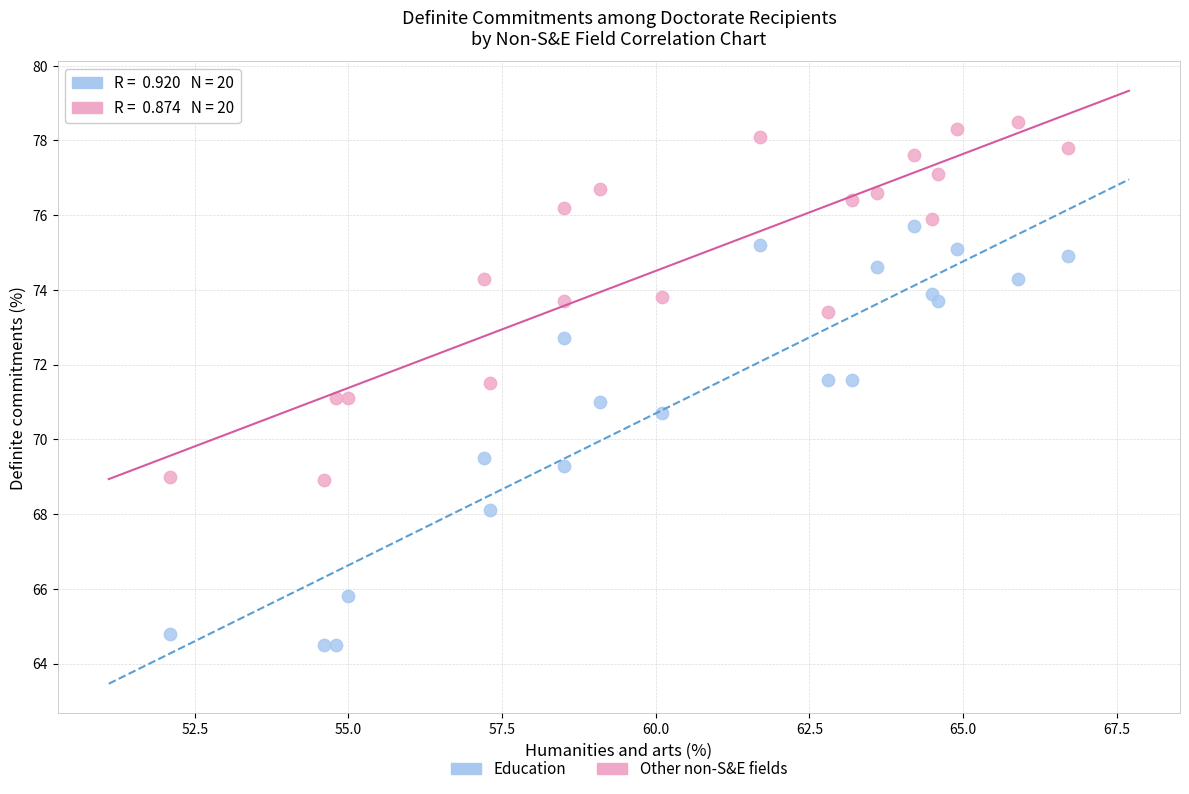

What is the X range (max minus min) for the scatter plot?

14.6